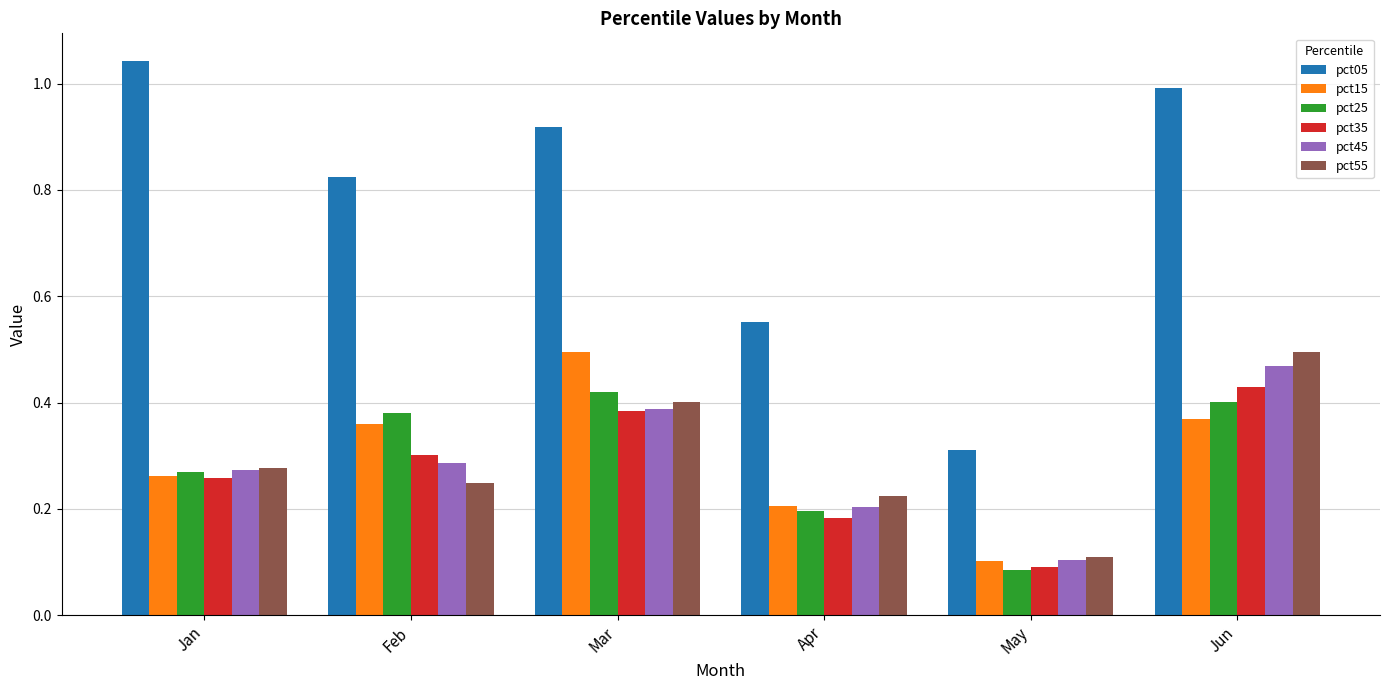

What is the sum of the pct15 values at Mar and Apr?

0.7